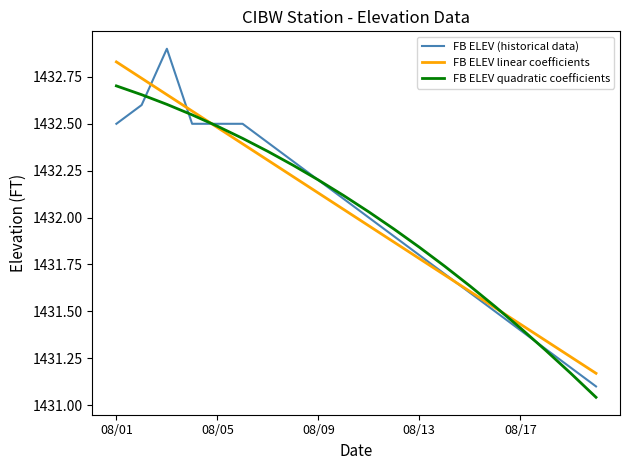

What is the maximum value shown in the chart?

1432.9